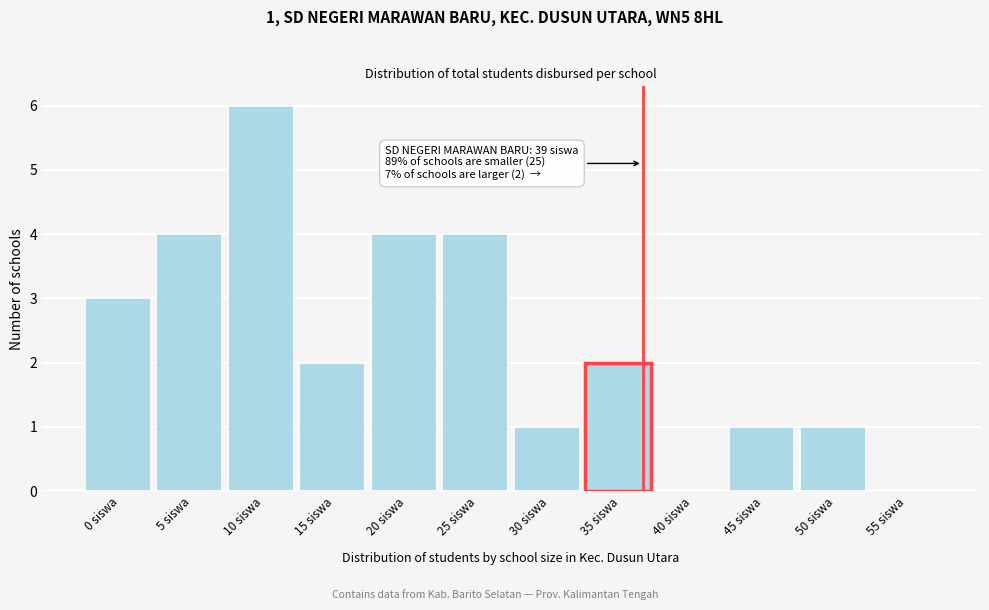

Reading left to right, extract all data points from this chart.

0 siswa=3	5 siswa=4	10 siswa=6	15 siswa=2	20 siswa=4	25 siswa=4	30 siswa=1	35 siswa=2	40 siswa=0	45 siswa=1	50 siswa=1	55 siswa=0